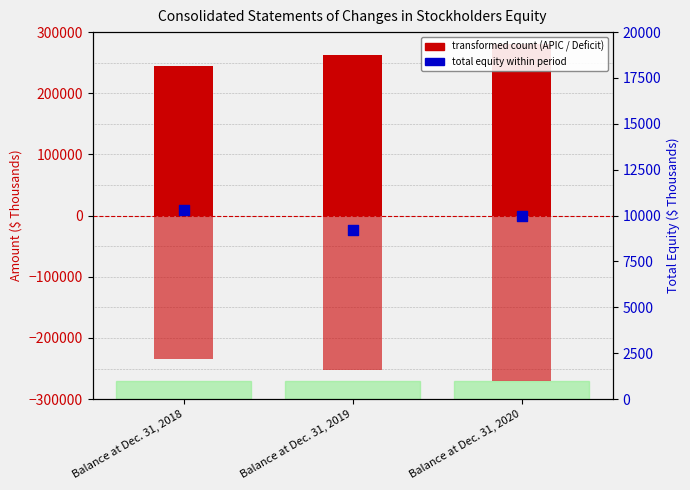

Which series contains the lowest Y value?

Accumulated Deficit